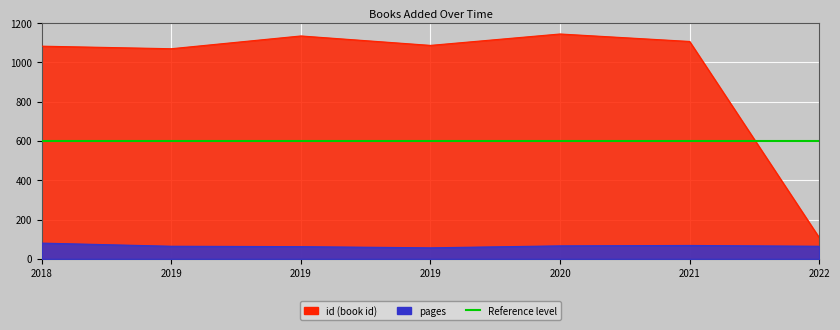

The value at 2019 is 1549. True or false?

False